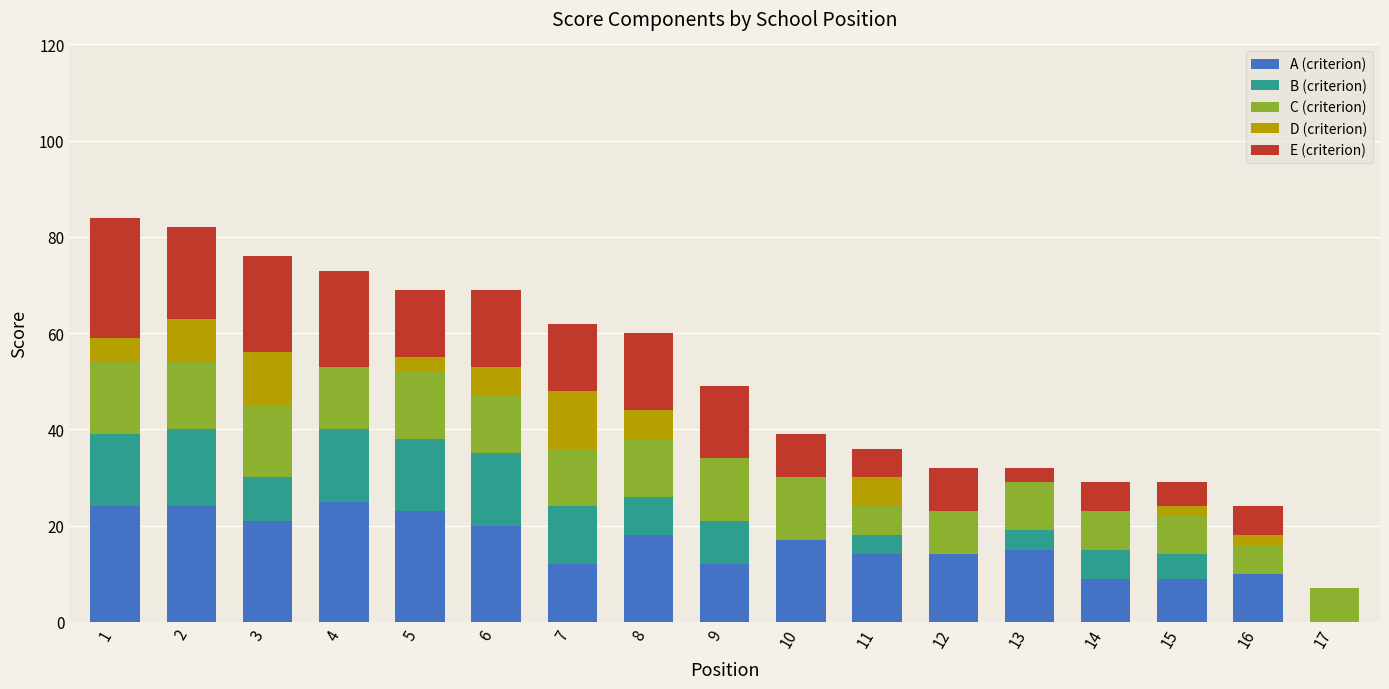

How many distinct data groups are displayed?

5